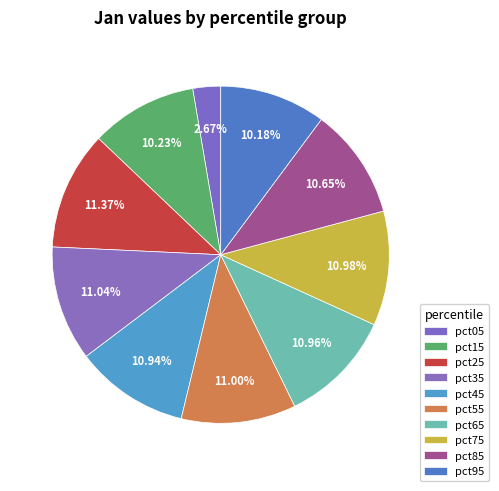

Is there a majority slice in this chart?

No